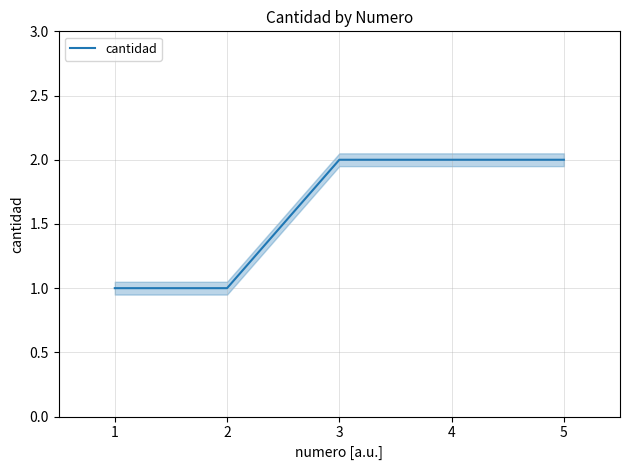

What is the sum of all values?

8